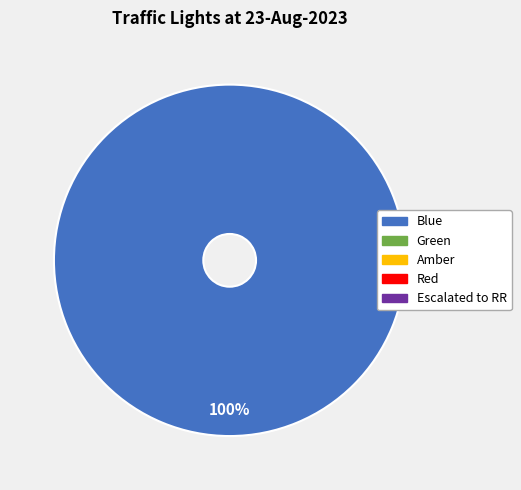

Is there any slice that represents more than half of the pie?

Yes